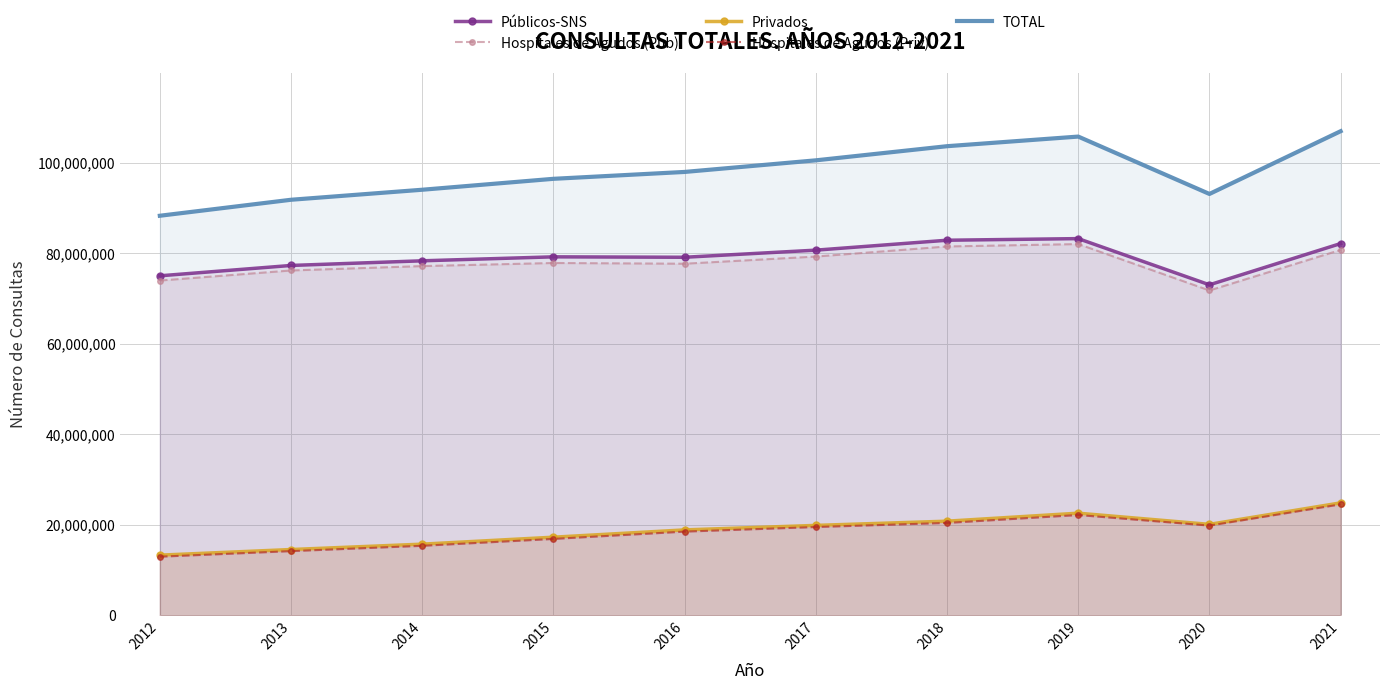

Reading left to right, what are all the values shown in this chart?

Públicos-SNS: 2012=75006421	2013=77295404	2014=78322771	2015=79200531	2016=79106821	2017=80677187	2018=82868623	2019=83227276	2020=73019394	2021=82136361
Hospitales de Agudos (Pub): 2012=73960359	2013=76186220	2014=77155034	2015=77839202	2016=77678043	2017=79263372	2018=81492828	2019=82021027	2020=71770323	2021=80729741
Privados: 2012=13272569	2013=14517338	2014=15703973	2015=17241455	2016=18854529	2017=19849010	2018=20782091	2019=22548613	2020=20076967	2021=24827449
Hospitales de Agudos (Priv): 2012=12932612	2013=14161901	2014=15336693	2015=16858311	2016=18473348	2017=19485963	2018=20392783	2019=22142103	2020=19808533	2021=24496106
TOTAL: 2012=88278990	2013=91812742	2014=94026744	2015=96441986	2016=97961350	2017=100526197	2018=103650714	2019=105775889	2020=93096361	2021=106963810